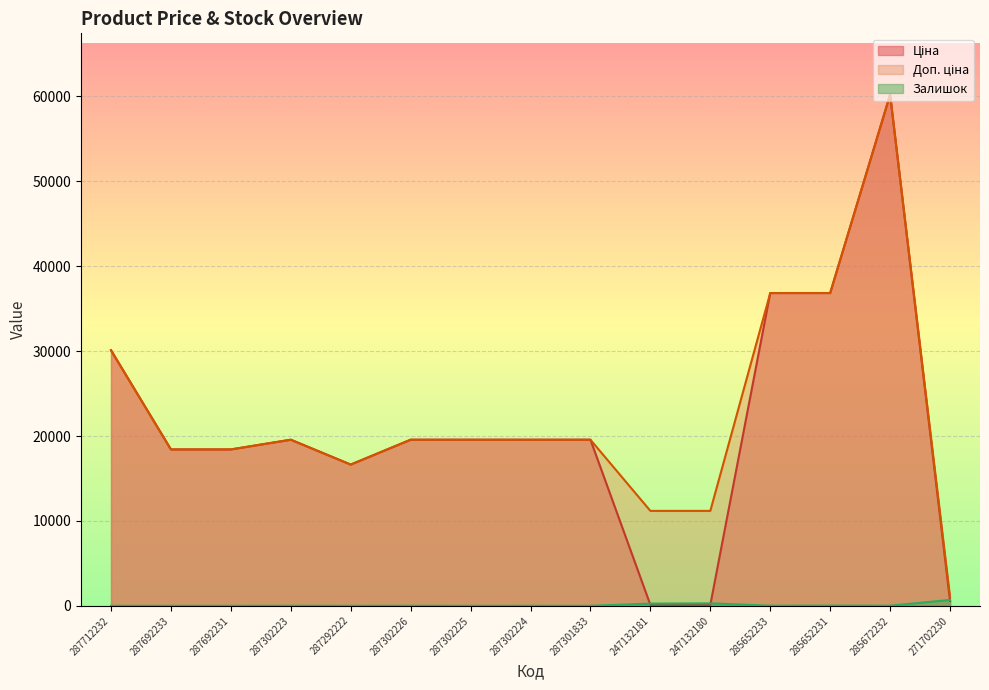

Which has a higher value, 287302225 or 285652233?

285652233